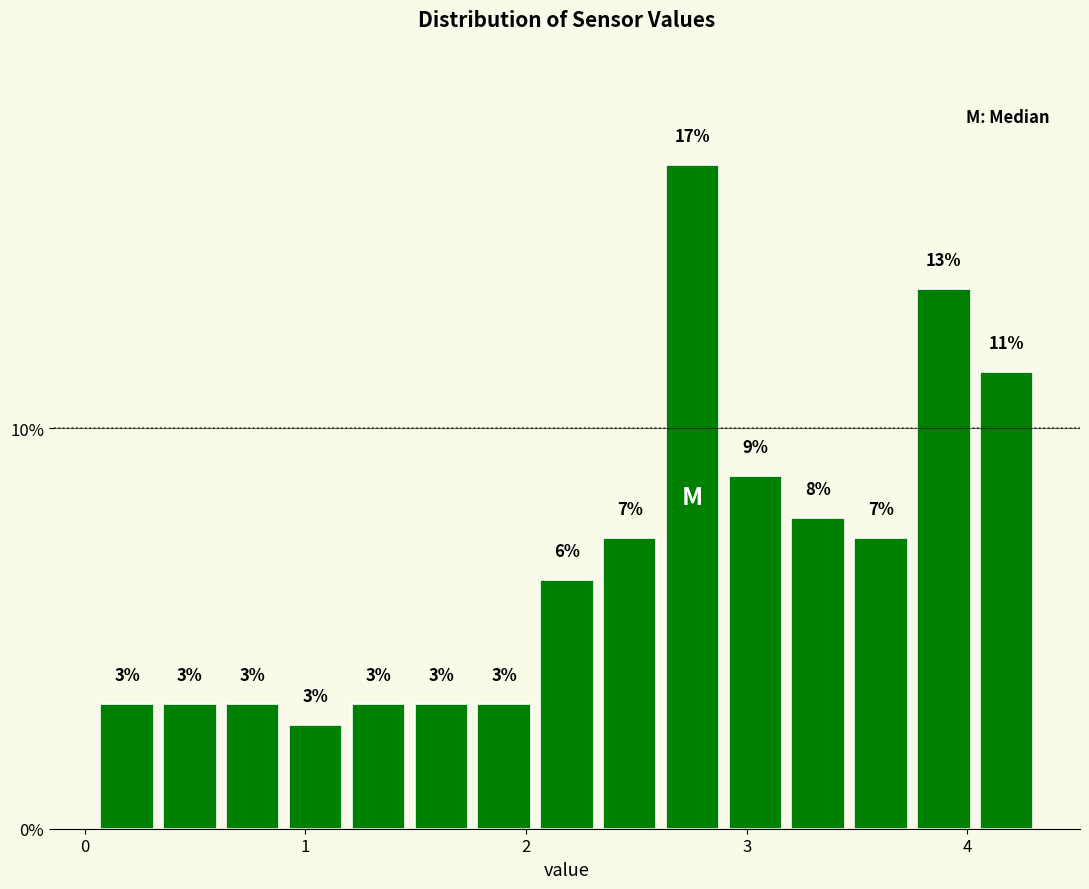

Around what value on the x-axis is the tallest bar? Give the approximate position of its centre, as read against the axis.

2.8